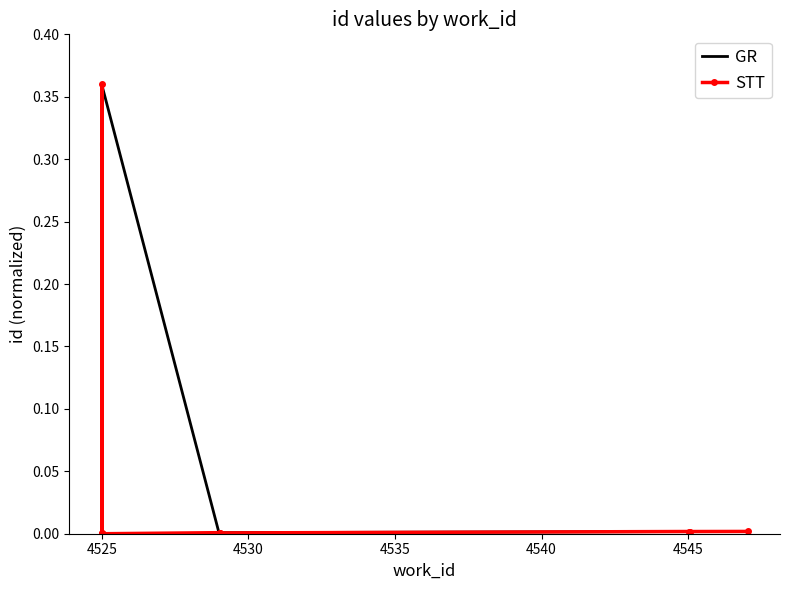

True or false: STT has more than 0 points higher than both neighbors.

True